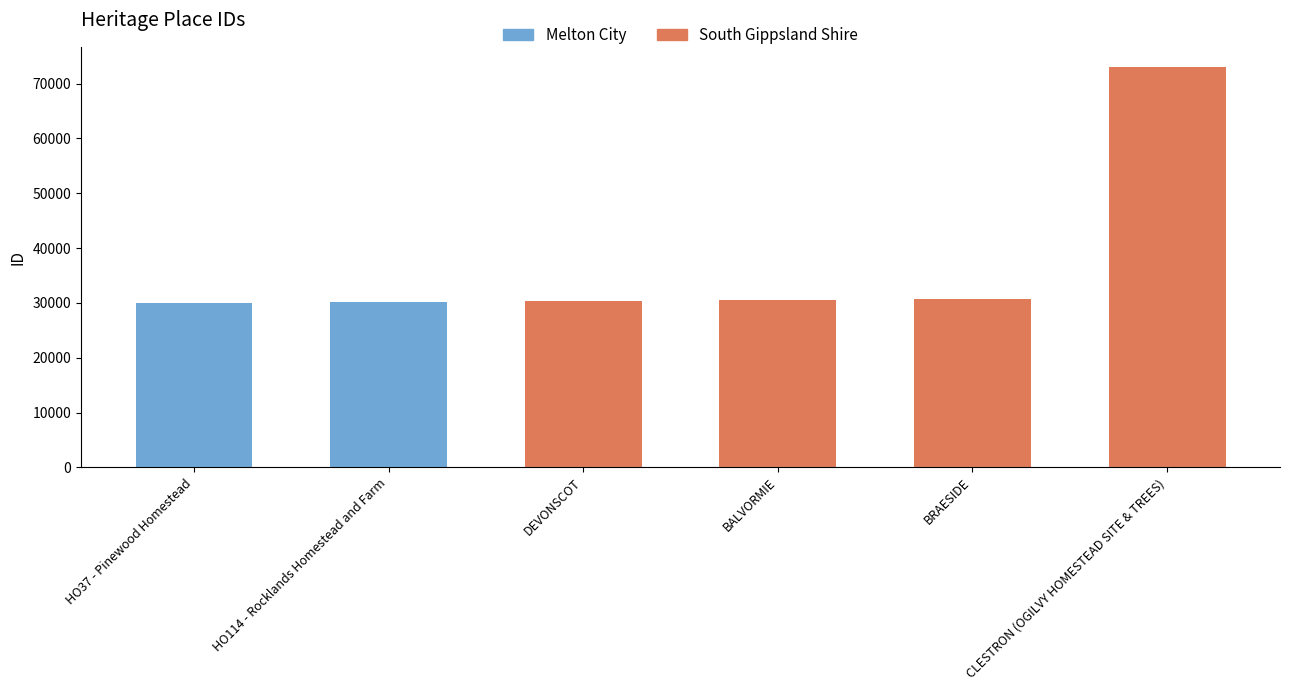

Approximately how many times larger is the value at HO114 - Rocklands Homestead and Farm compared to BRAESIDE?

1.0